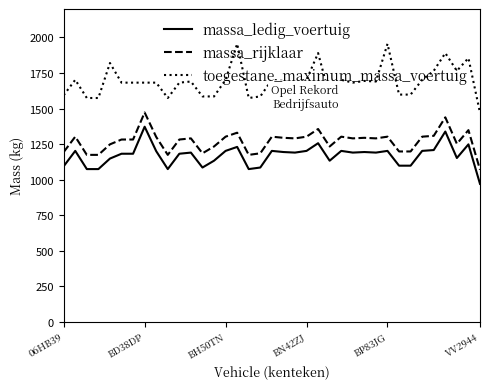

What is the minimum value shown in the chart?

970